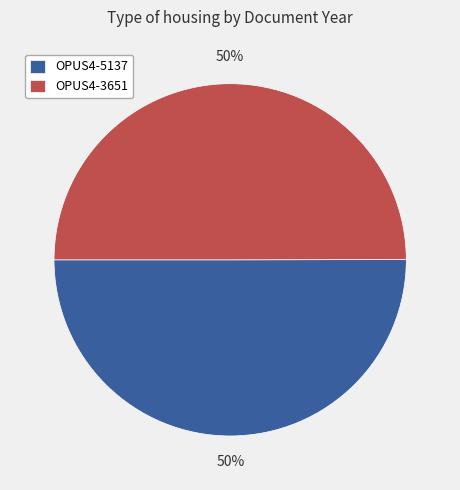

Is the sum of OPUS4-5137 and OPUS4-3651 greater than half?

Yes